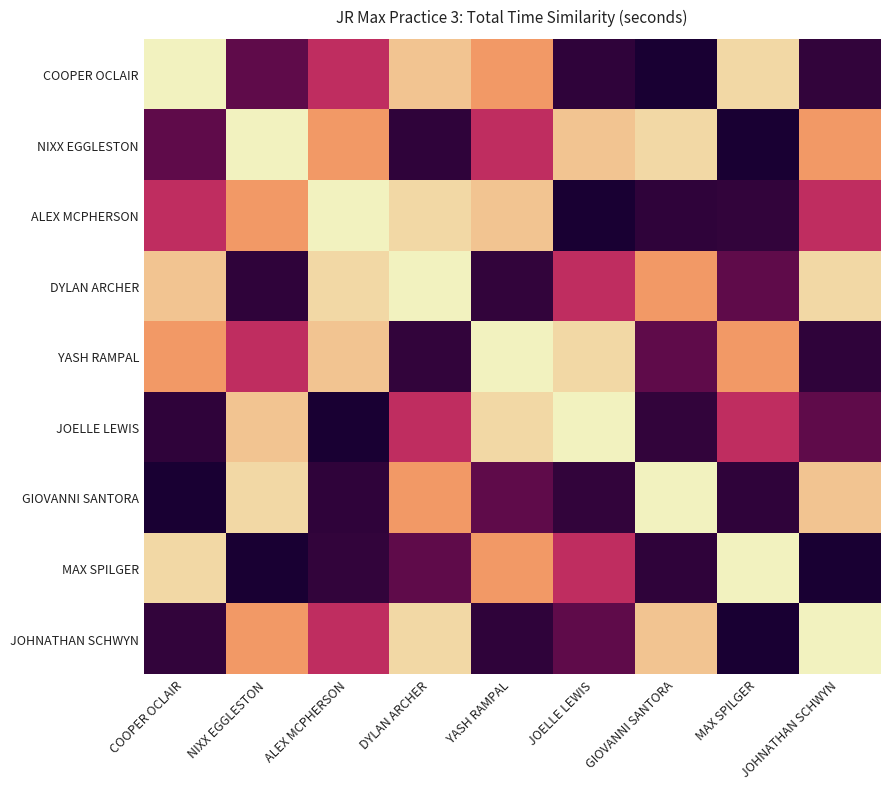

At which category does the chart reach its minimum across all series?

COOPER OCLAIR